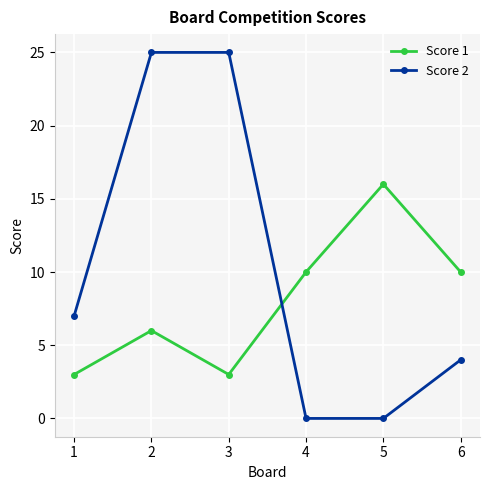

Which series has the largest total across all categories?

Score 2